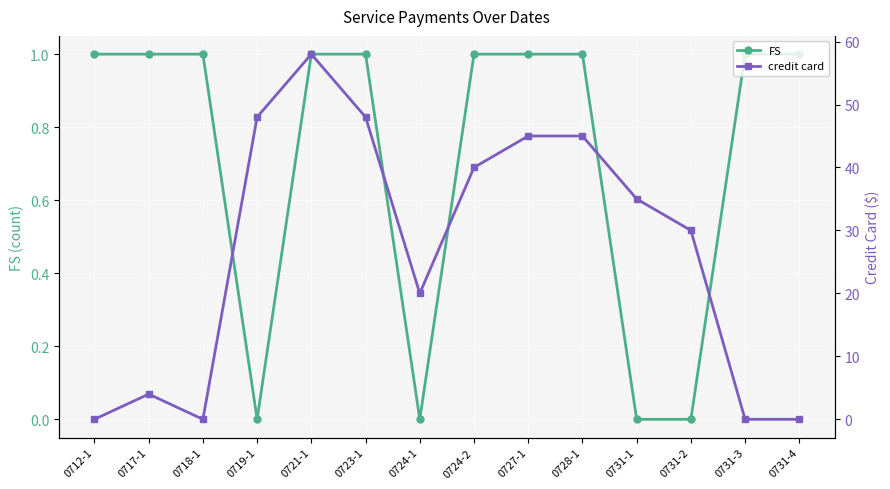

Which series has the largest range (max minus min)?

credit card